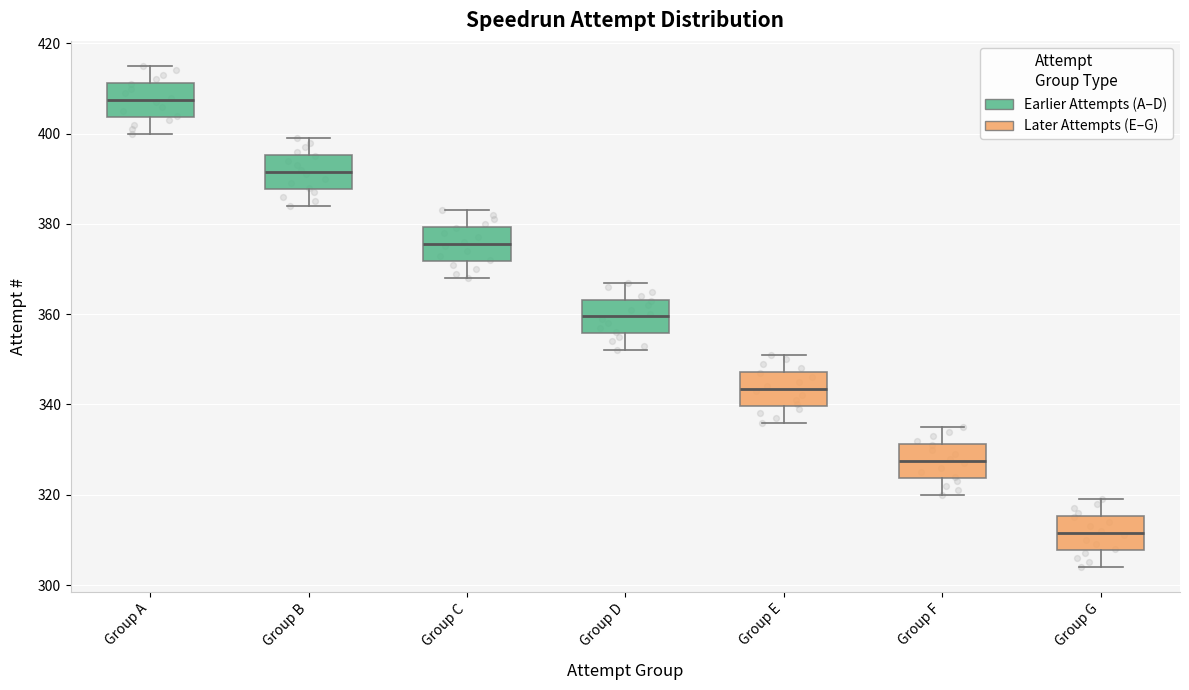

Which box has the highest median line?

Group A